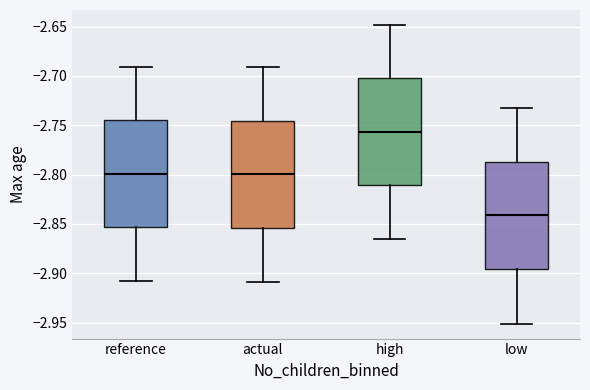

Reading left to right, read every box against the y-axis: the position of its median line, the range the box covers, and the ends of its whiskers. The values are not printed on the chart, so give them approximately, as read against the axis.

reference: median -2.800, box -2.855 to -2.745, whiskers -2.910 to -2.690
actual: median -2.800, box -2.855 to -2.745, whiskers -2.910 to -2.690
high: median -2.755, box -2.810 to -2.700, whiskers -2.865 to -2.650
low: median -2.840, box -2.895 to -2.785, whiskers -2.950 to -2.735